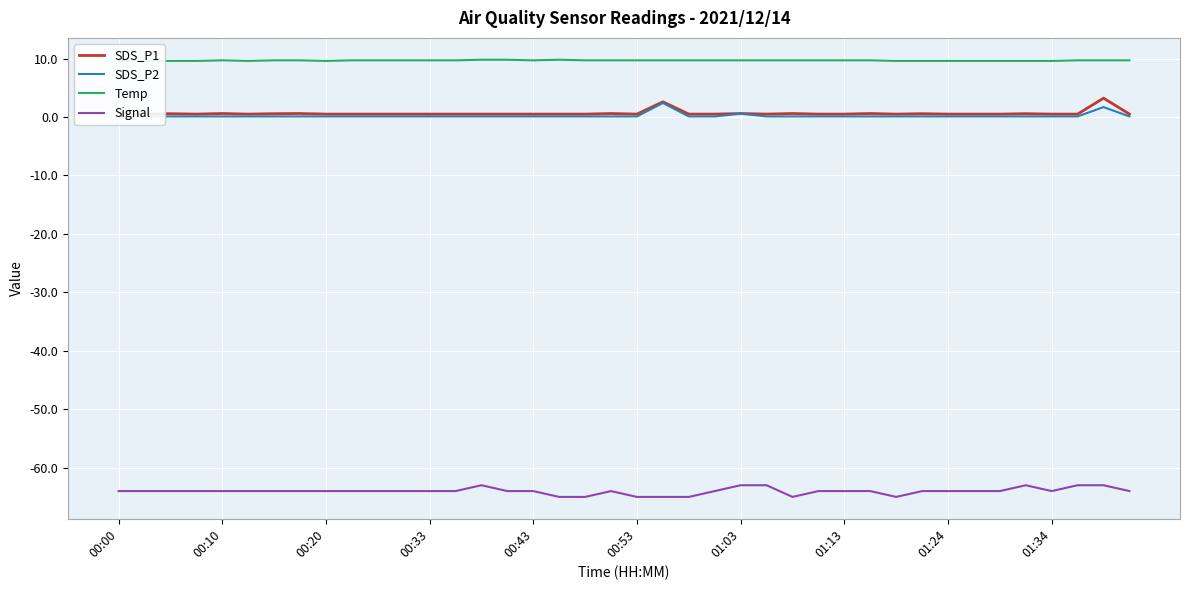

True or false: SDS_P2 has more than 2 interior local peaks.

True